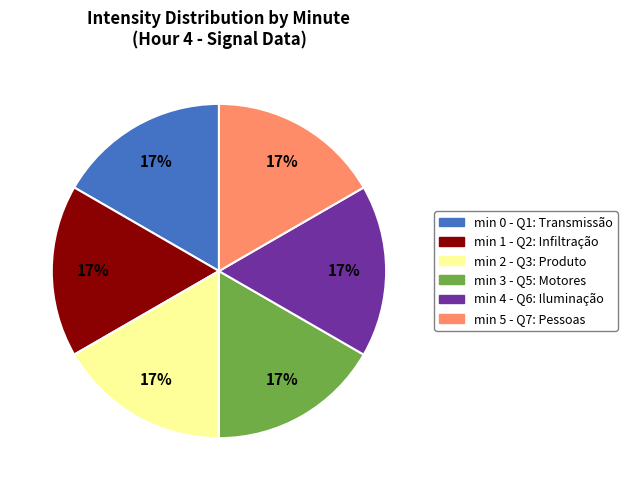

How many segments does this pie chart have?

6